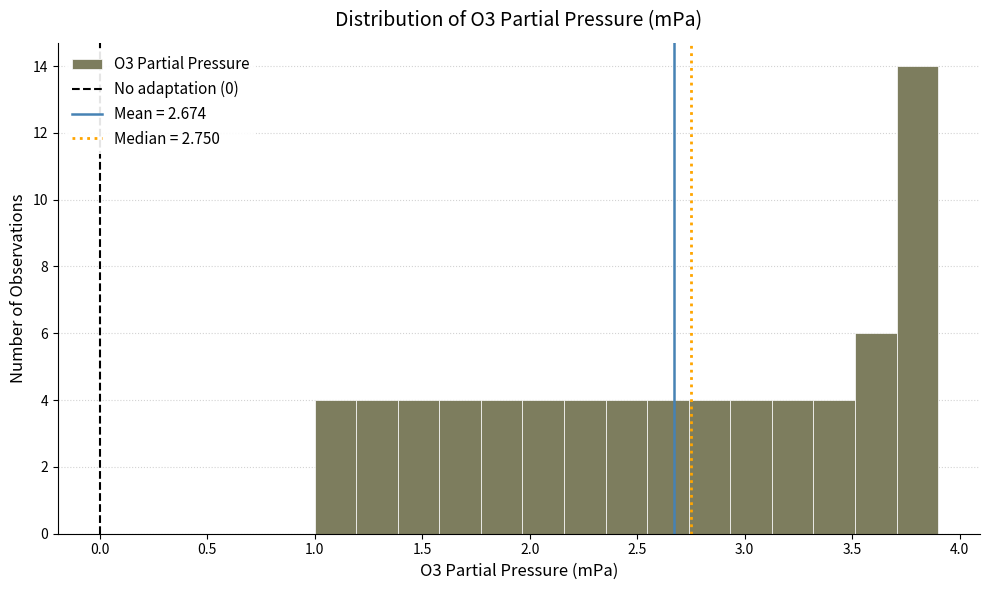

Read against the x-axis, roughly where is the centre of the tallest bar?

3.80